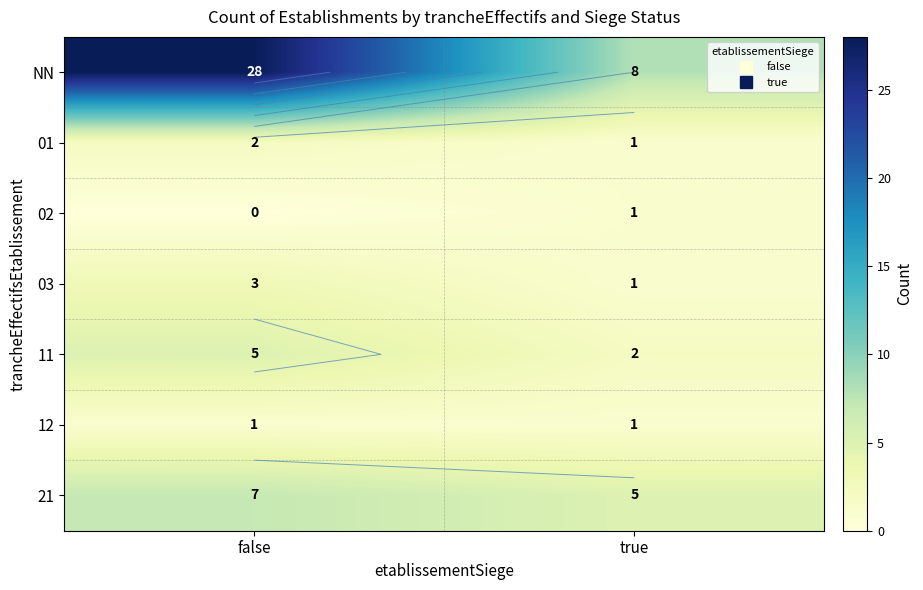

Which category has the highest value in the 12 series?

false